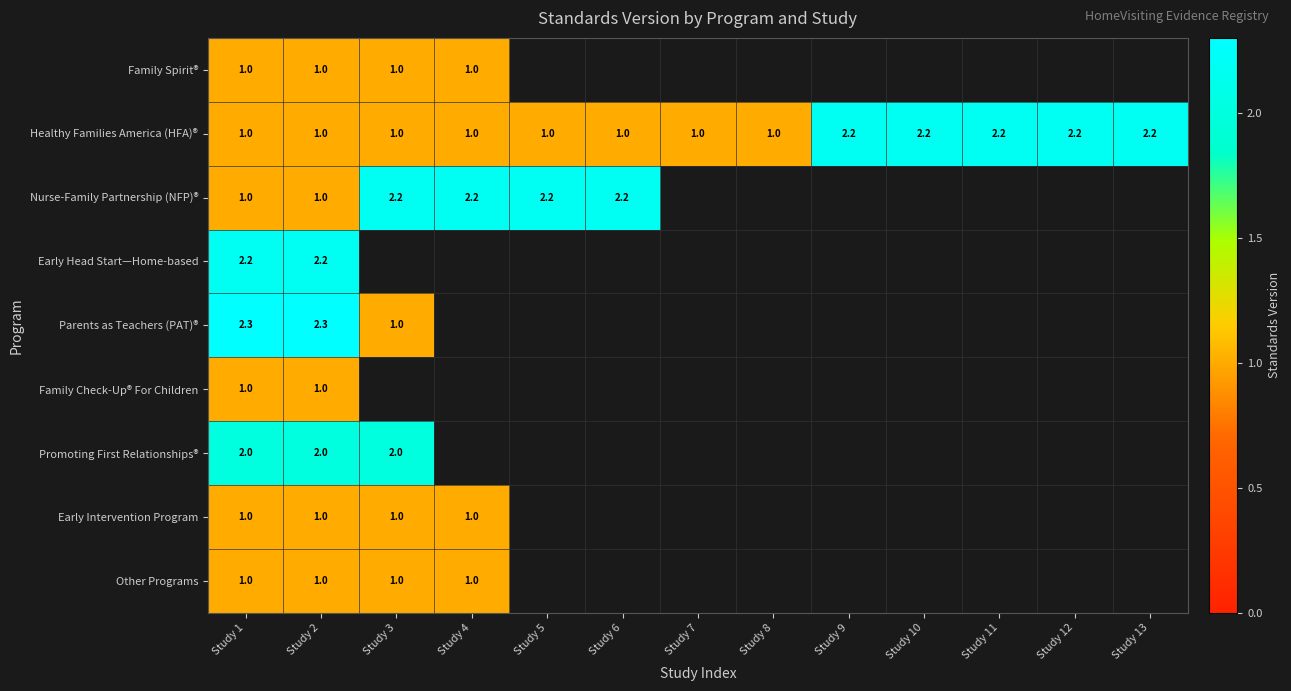

How many series are shown in this chart?

9